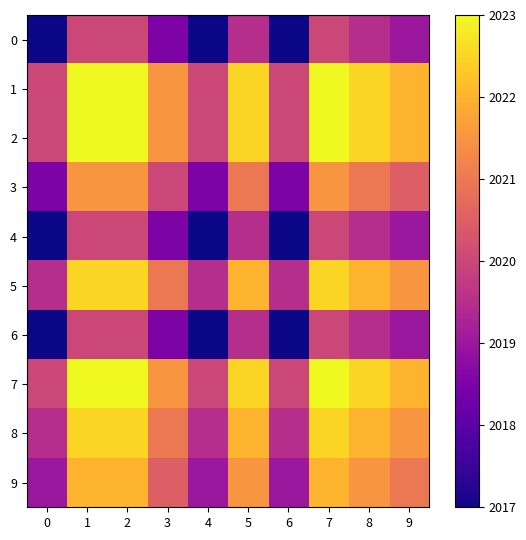

At how many categories does at least one series exceed 2021?

7